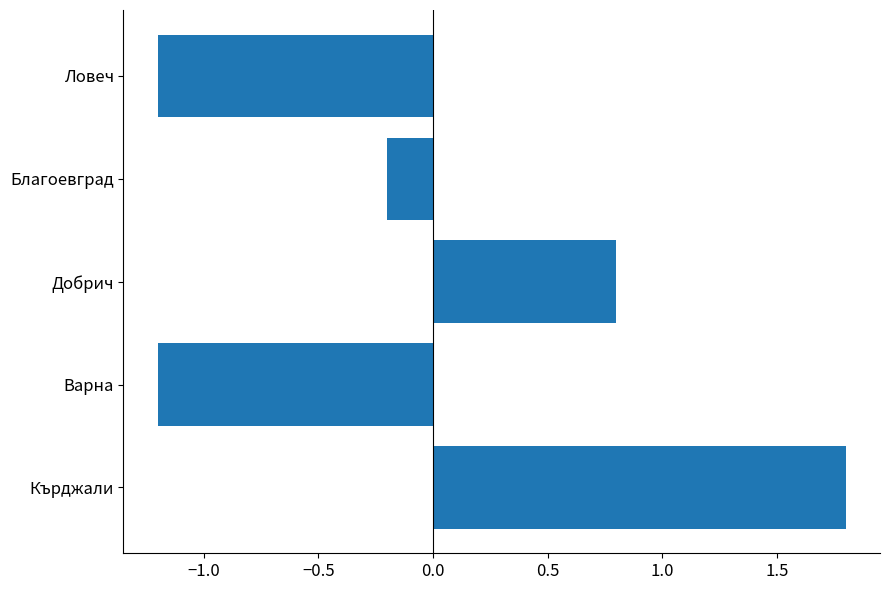

Which label corresponds to the largest value in the chart?

Кърджали